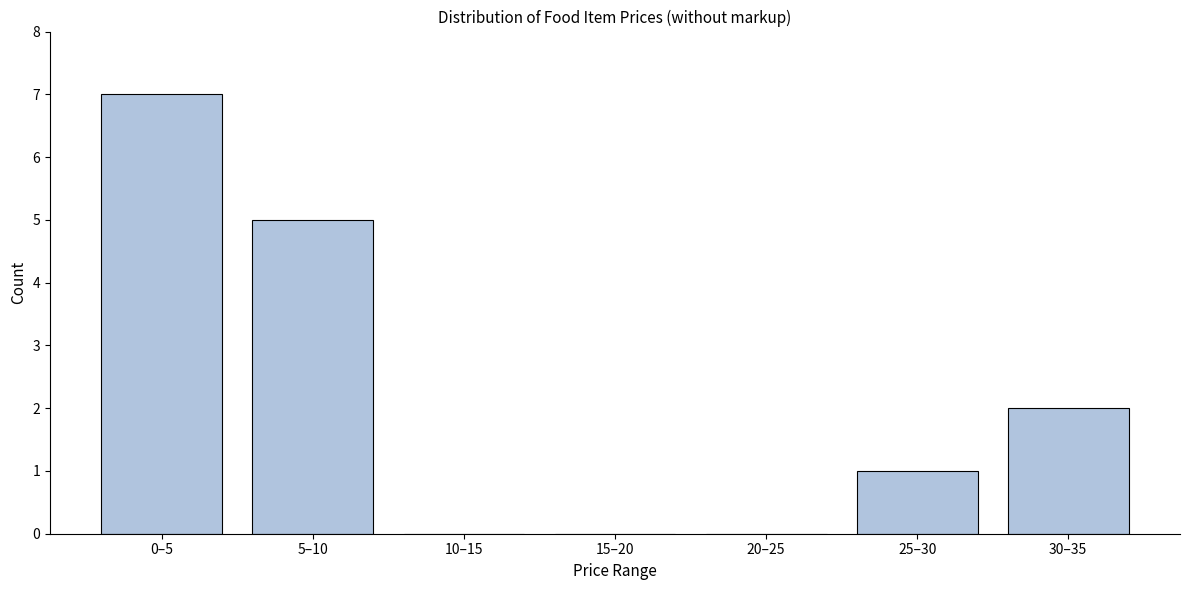

Reading left to right, extract all data points from this chart.

0–5=7	5–10=5	10–15=0	15–20=0	20–25=0	25–30=1	30–35=2